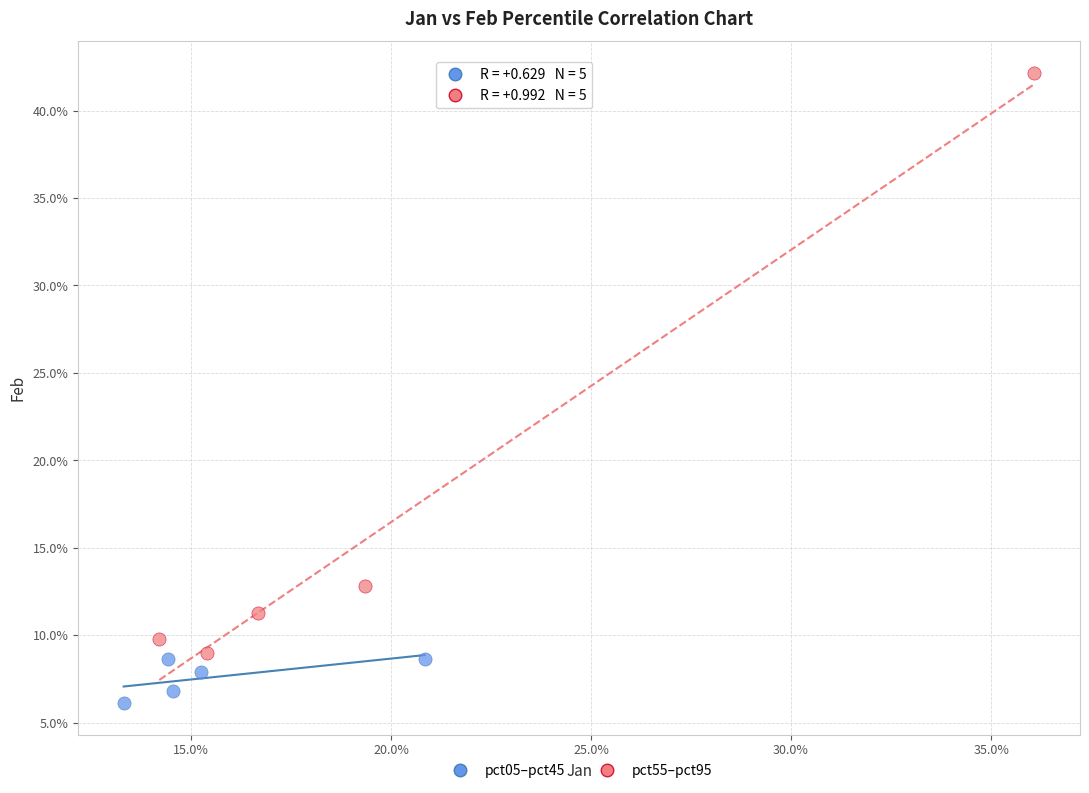

Which series reaches the minimum Y coordinate?

pct05–pct45